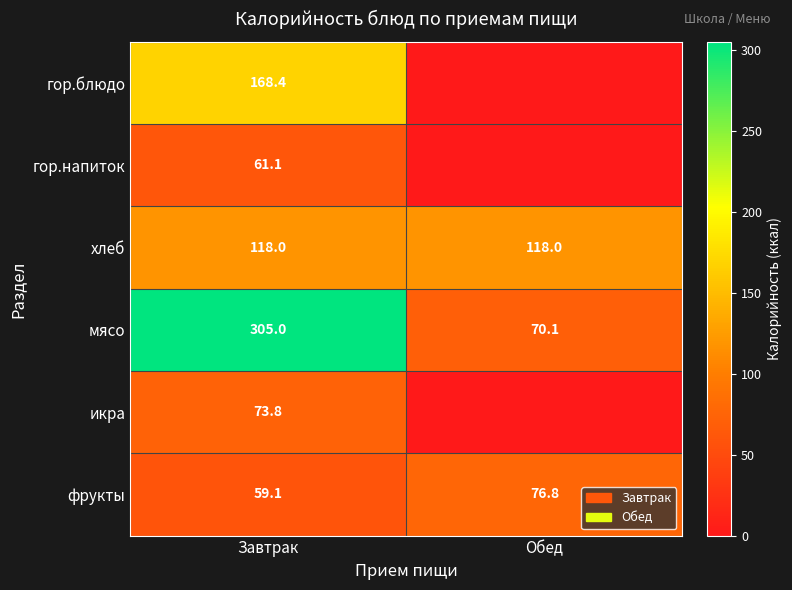

Is it true that гор.блюдо equals 168.4 at Завтрак?

True